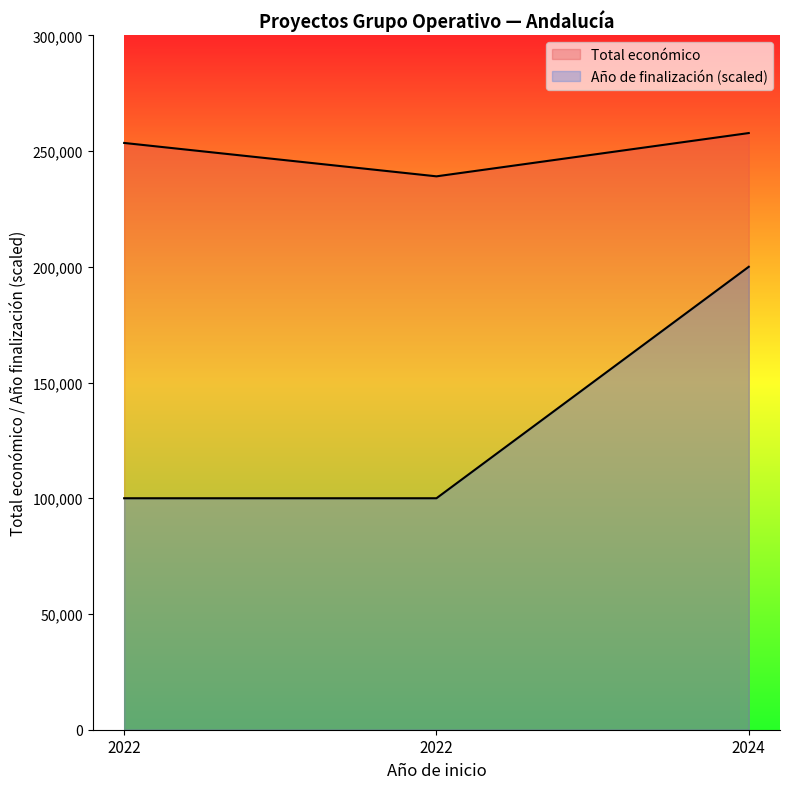

Is it true that Año de finalización equals 100000 at 2022?

True